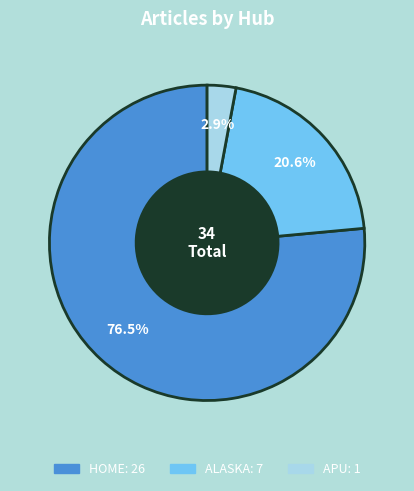

Is there a majority slice in this chart?

Yes